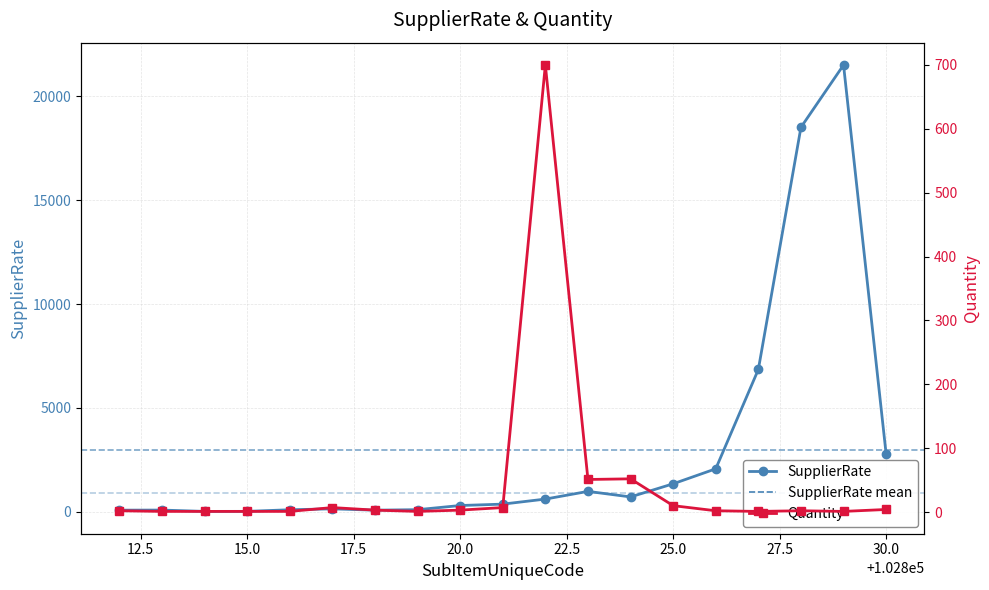

What is the difference between the maximum and minimum values in the SupplierRate series?

21478